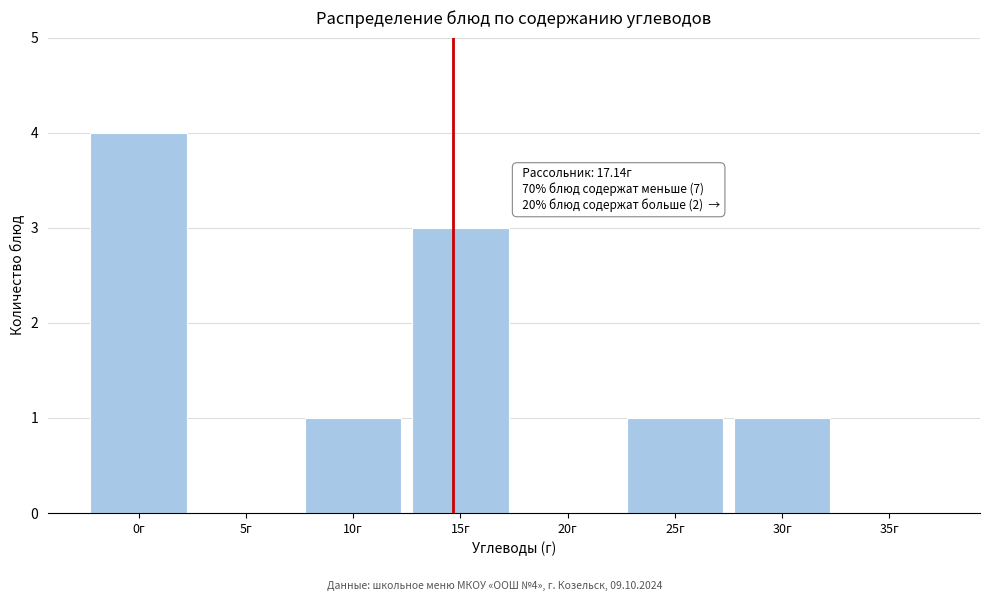

Reading right to left, list all the values displayed in this chart.

35г=0	30г=1	25г=1	20г=0	15г=3	10г=1	5г=0	0г=4